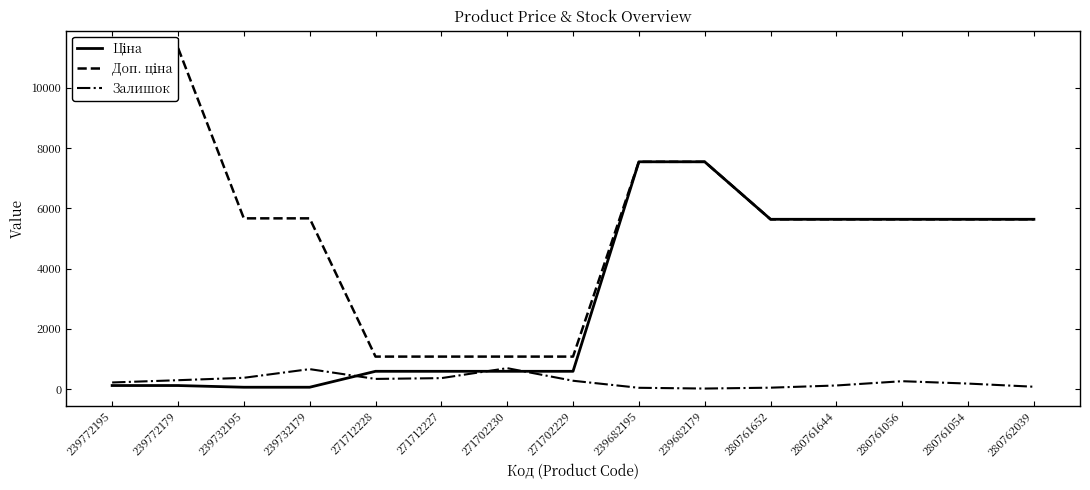

Where is Доп. ціна nearest to the value 6204?

239732195